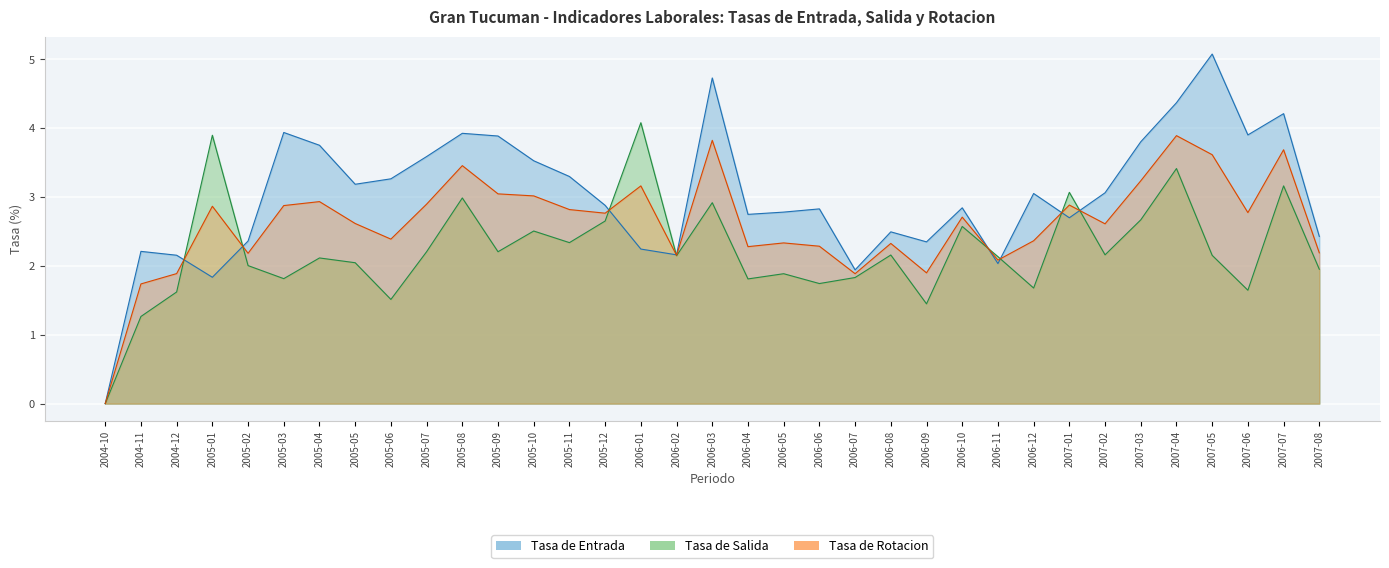

How many data points in Tasa de Entrada are above 2?

32